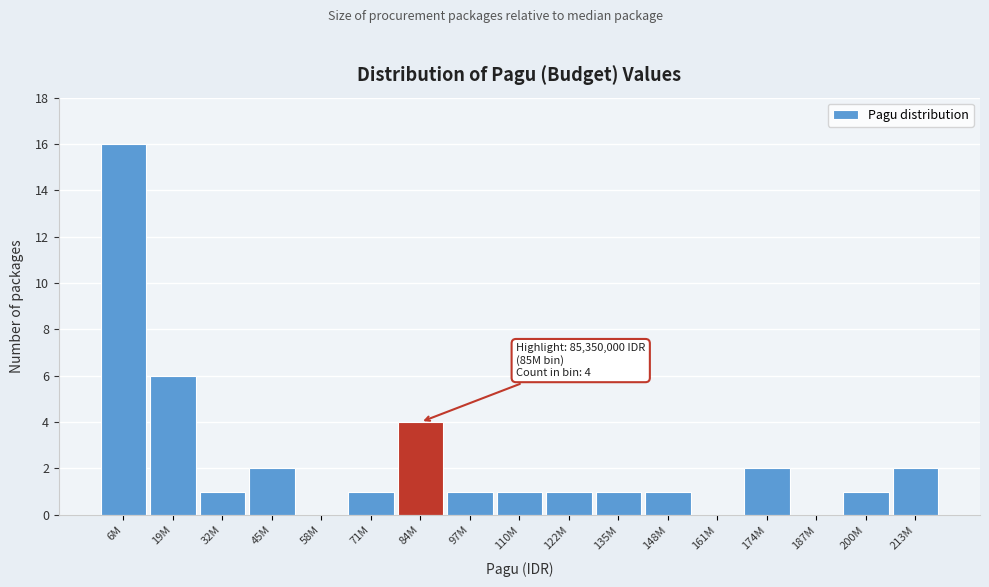

Reading left to right, extract all data points from this chart.

6M=16	19M=6	32M=1	45M=2	58M=0	71M=1	84M=4	97M=1	110M=1	122M=1	135M=1	148M=1	161M=0	174M=2	187M=0	200M=1	213M=2